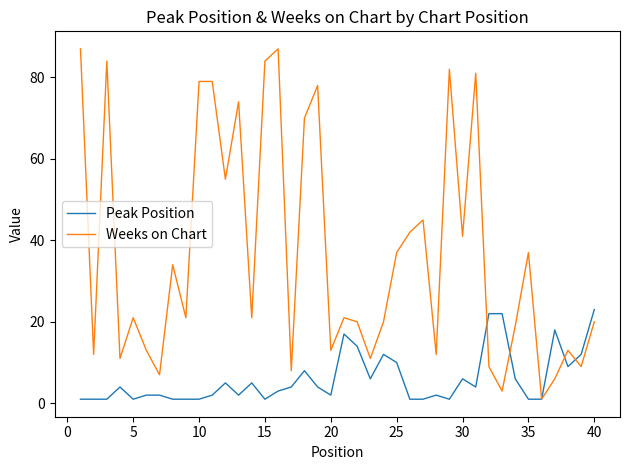

Reading right to left, list all the values displayed in this chart.

Peak Position: 23	12	9	18	1	1	6	22	22	4	6	1	2	1	1	10	12	6	14	17	2	4	8	4	3	1	5	2	5	2	1	1	1	2	2	1	4	1	1	1
Weeks on Chart: 20	9	13	6	1	37	19	3	9	81	41	82	12	45	42	37	20	11	20	21	13	78	70	8	87	84	21	74	55	79	79	21	34	7	13	21	11	84	12	87